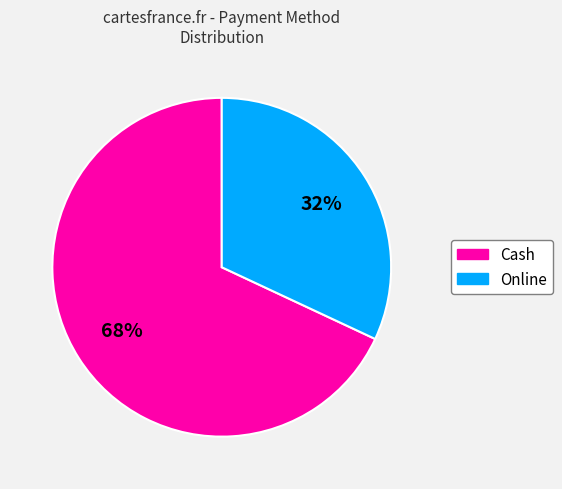

How many segments does this pie chart have?

2